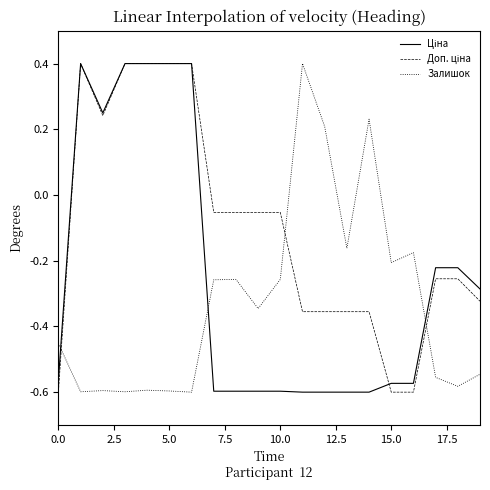

What is the greatest value displayed?

0.4